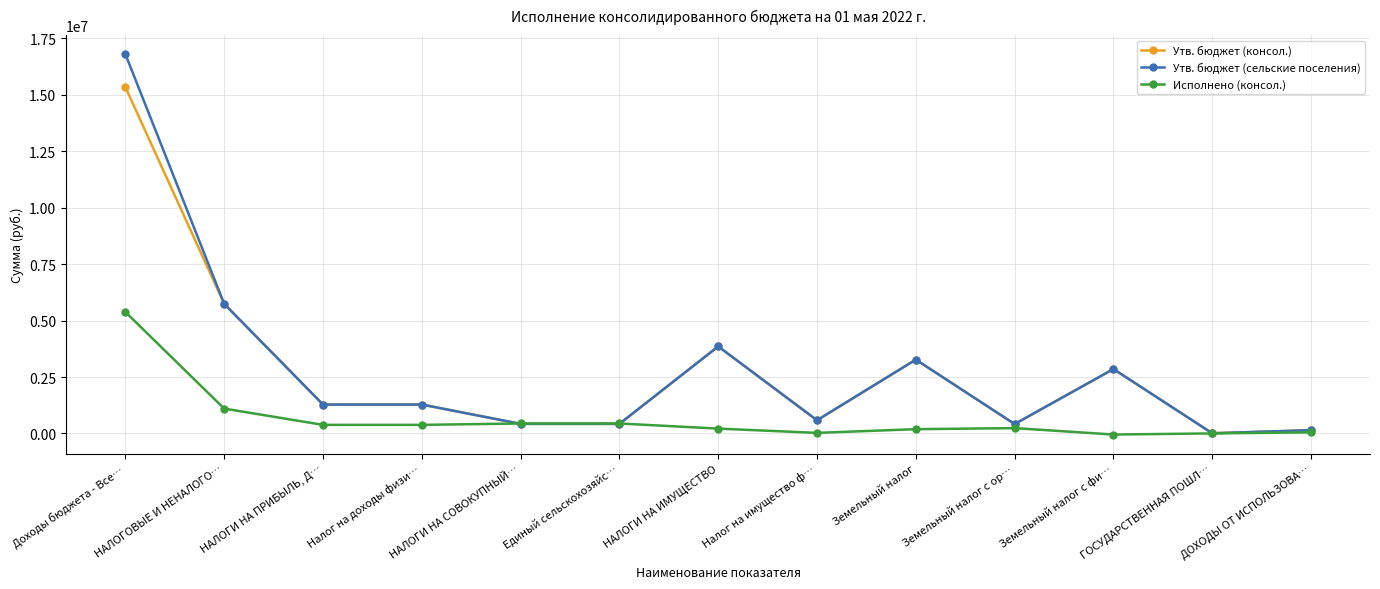

True or false: Утв. бюджет (сельские поселения) has more than 1 interior local peaks.

True